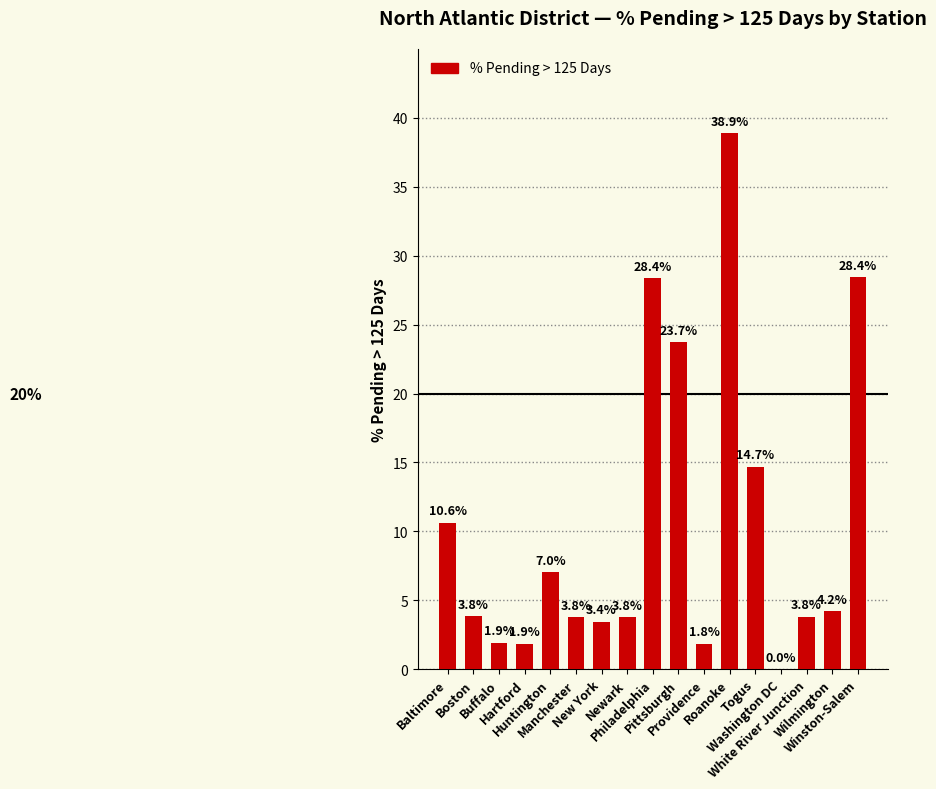

What is the greatest value displayed?

38.9